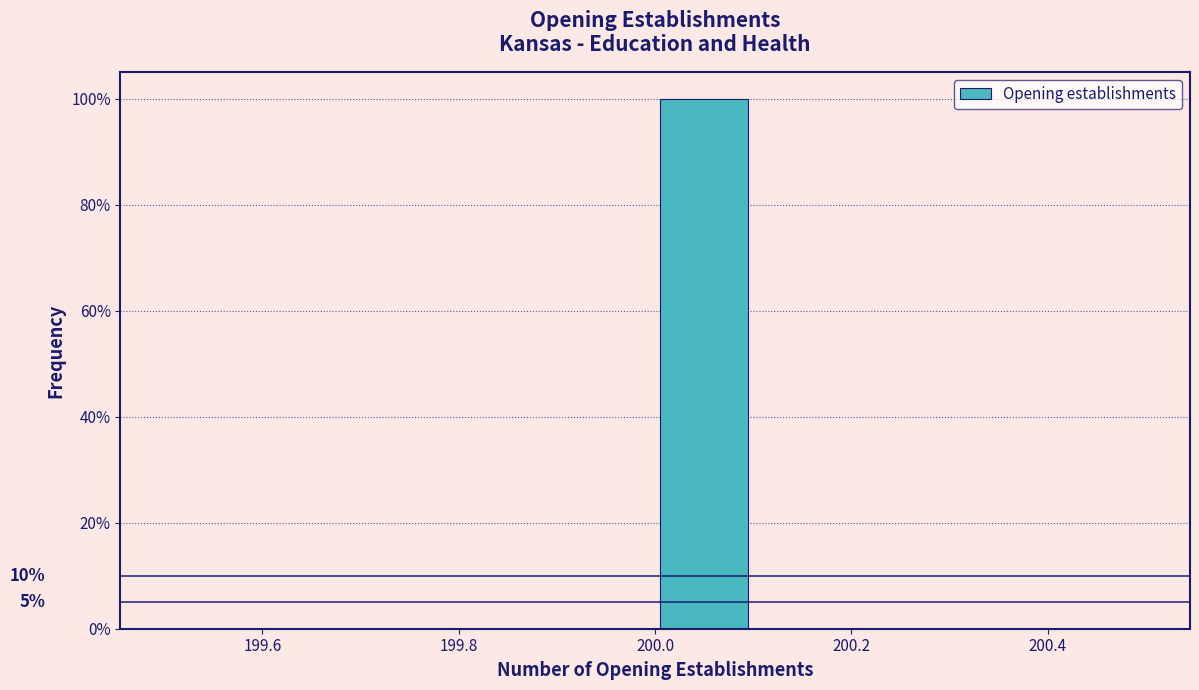

Over which range of the x-axis is the bar tallest?

200.0 to 200.1